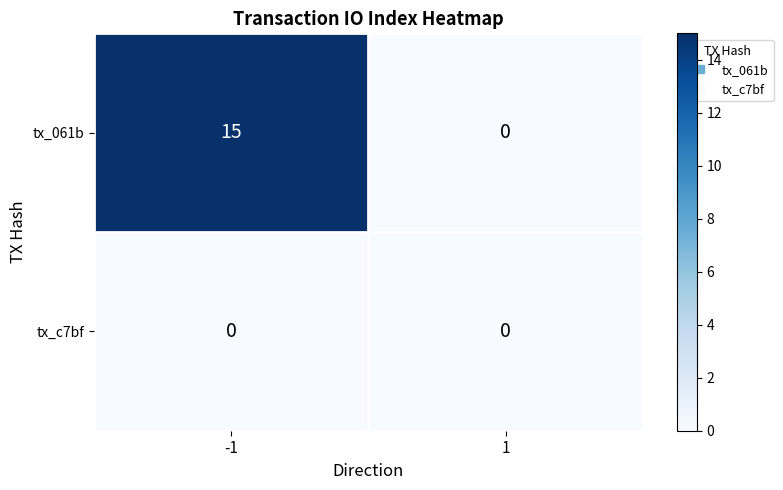

What is the sum of all tx_061b values?

15